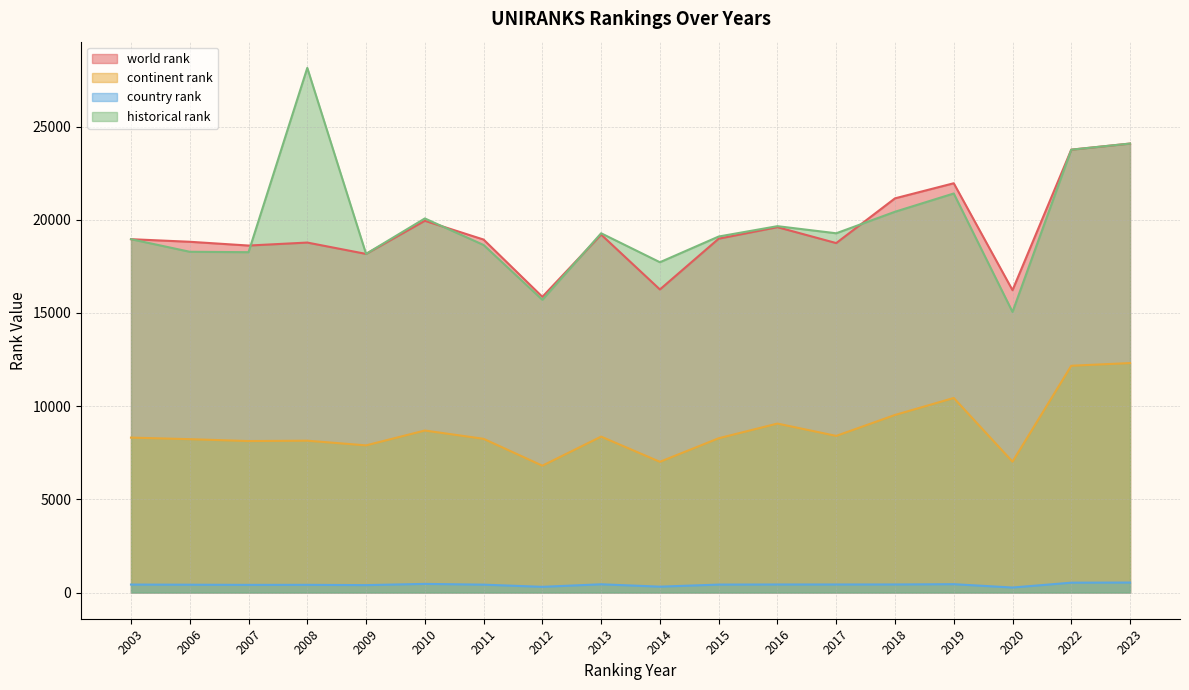

What is the highest value of the country rank series?

534.0